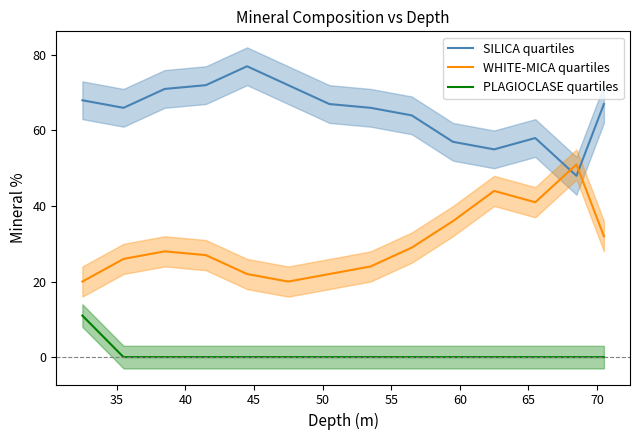

True or false: WHITE-MICA quartiles and SILICA quartiles cross at least once.

True